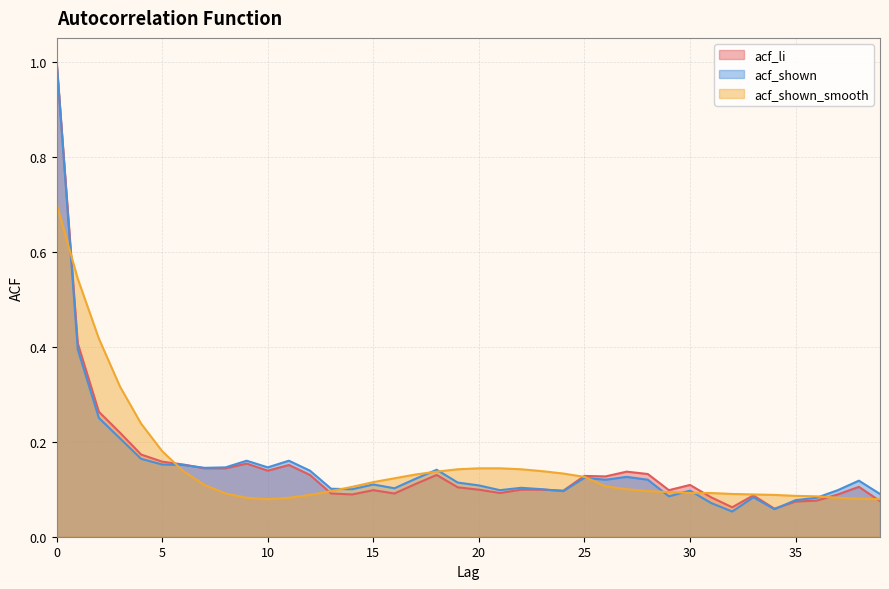

How many times do acf_shown_smooth and acf_li cross each other?

7